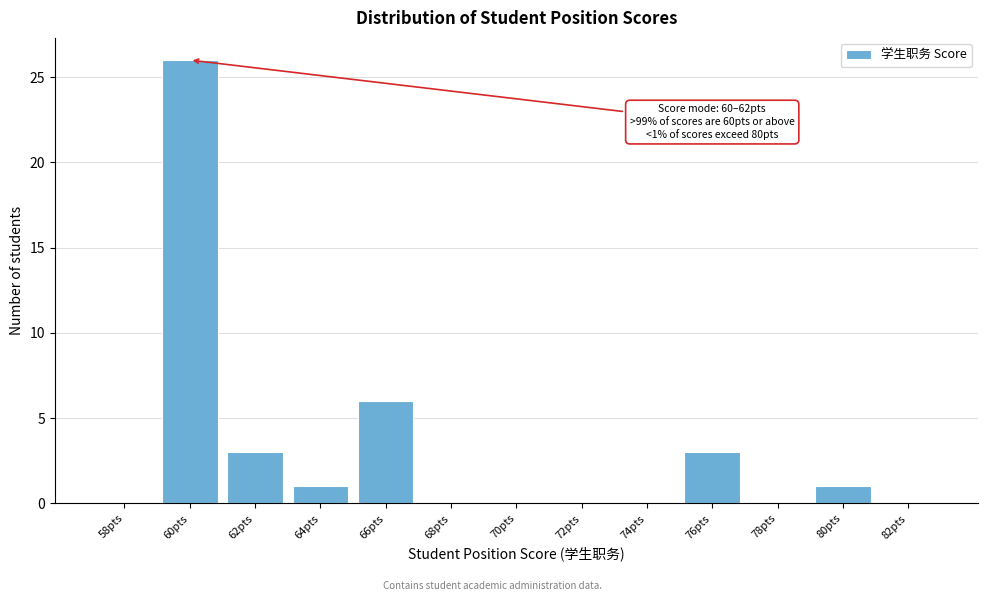

Reading left to right, transcribe all the data shown in this chart.

58pts=0	60pts=26	62pts=3	64pts=1	66pts=6	68pts=0	70pts=0	72pts=0	74pts=0	76pts=3	78pts=0	80pts=1	82pts=0